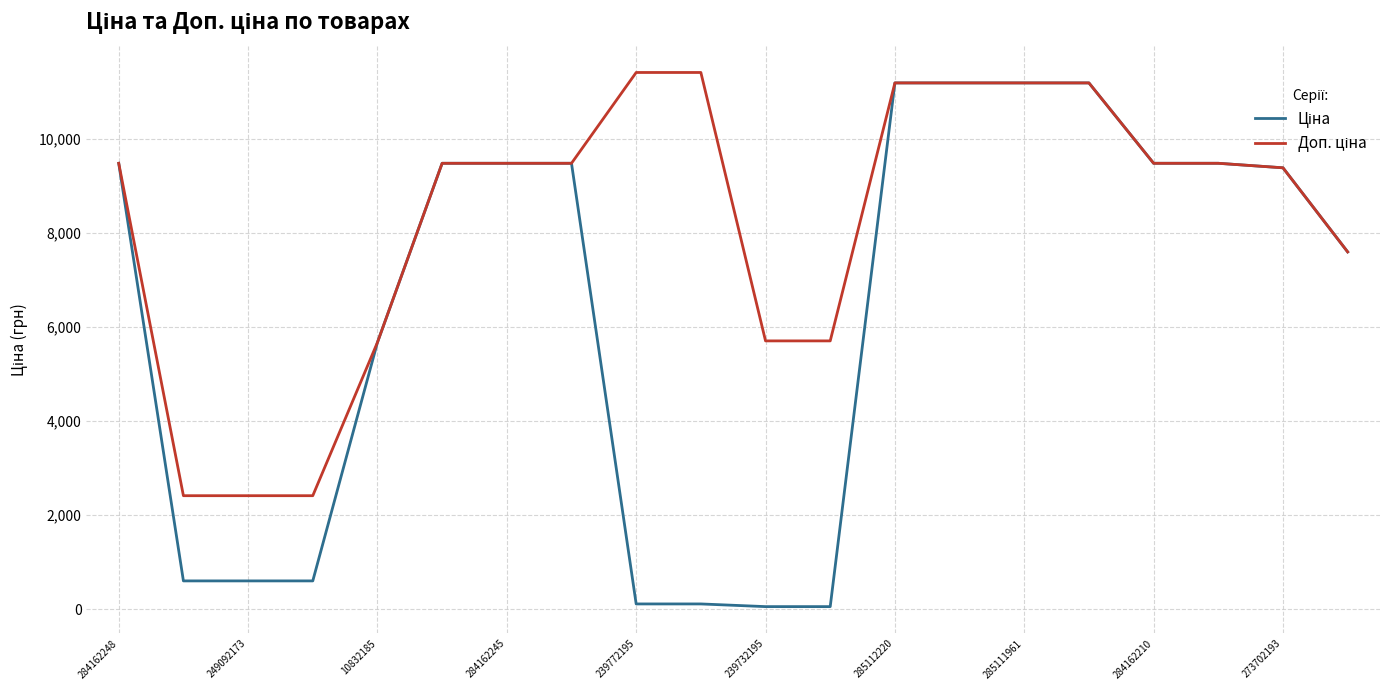

What is the greatest value displayed?

11410.0